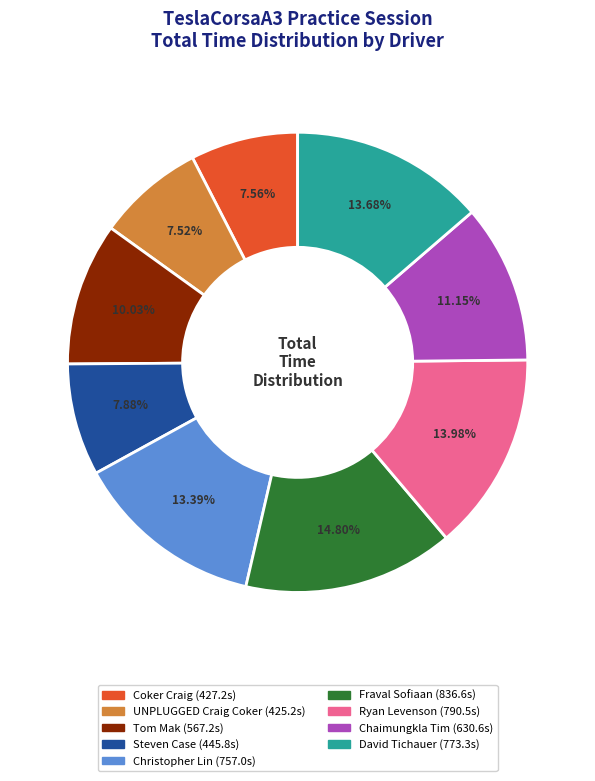

Is there a majority slice in this chart?

No